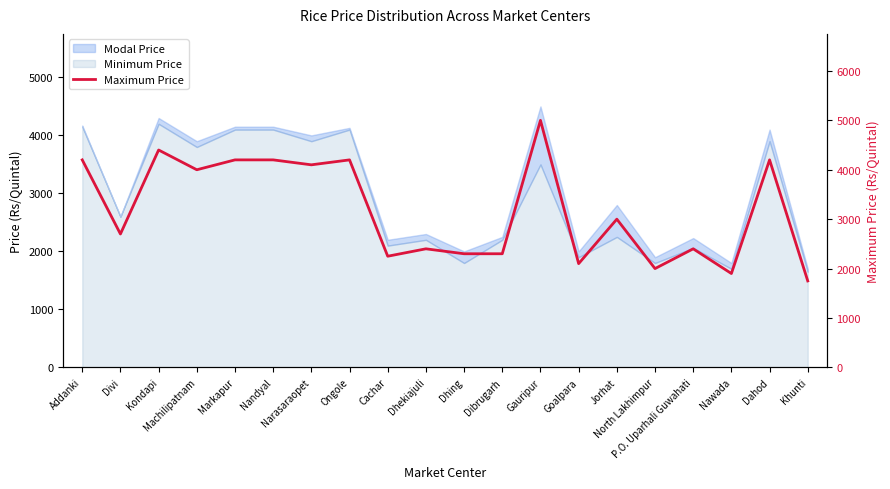

Does the chart have visible grid lines?

No